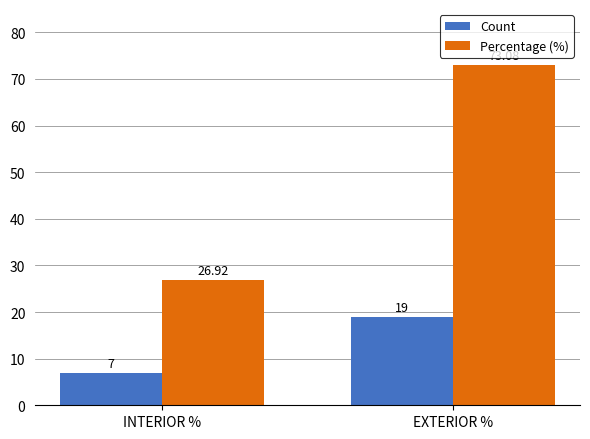

What are all the series names shown in the legend?

Count, Percentage (%)